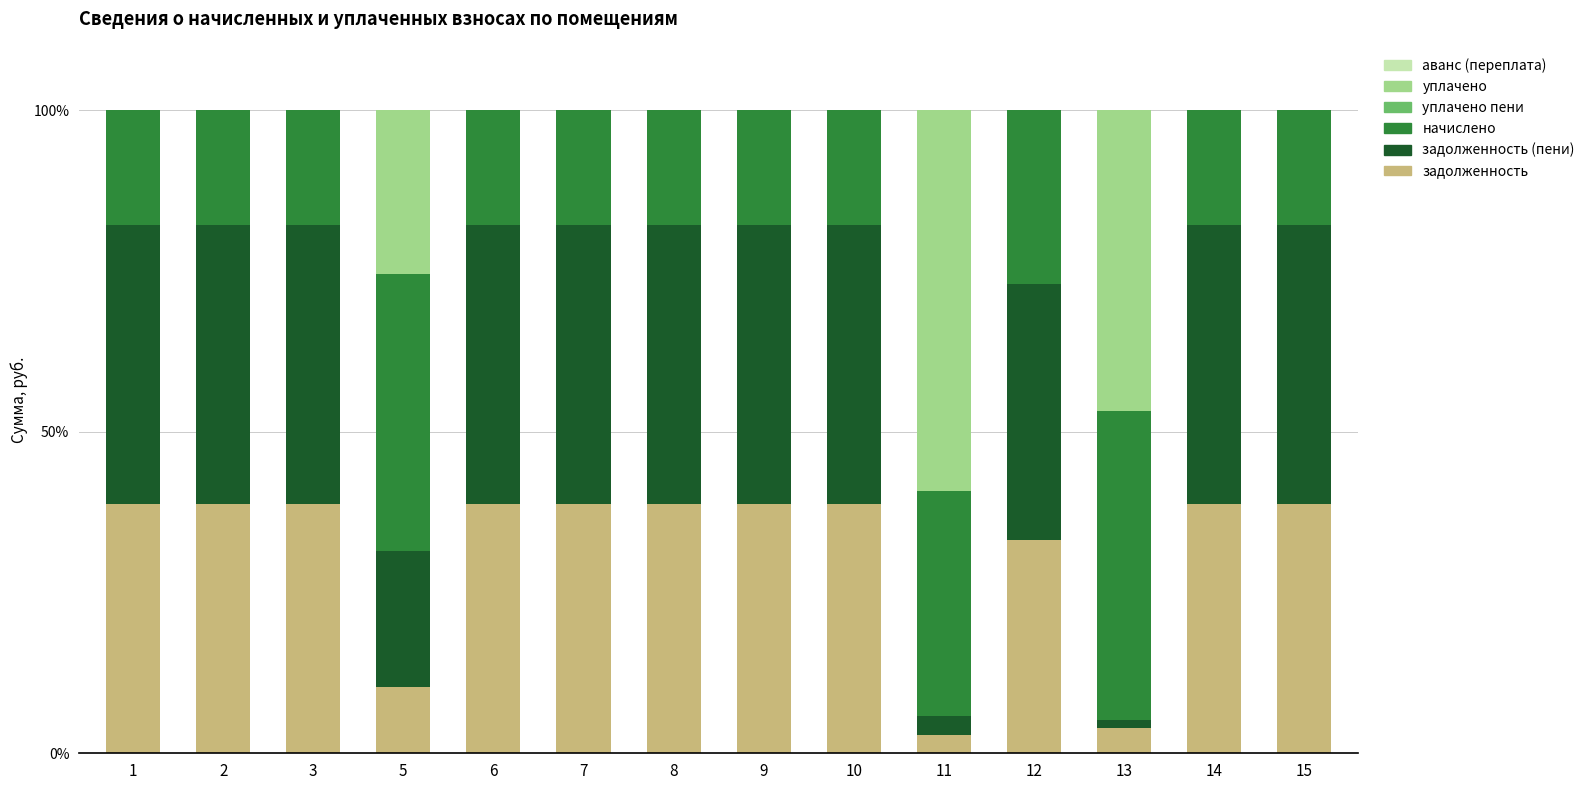

What is the highest value of the задолженность series?

38.8